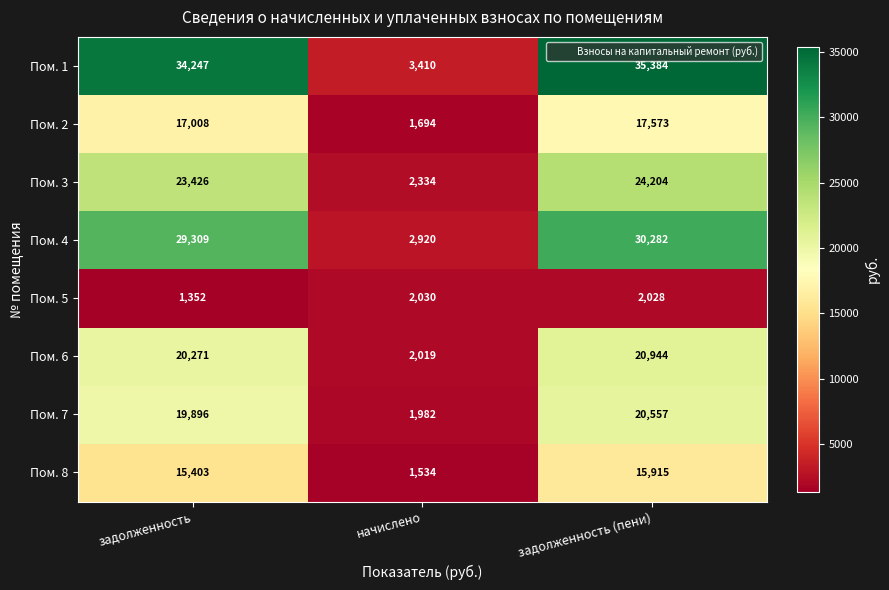

How many categories are shown in the chart?

3